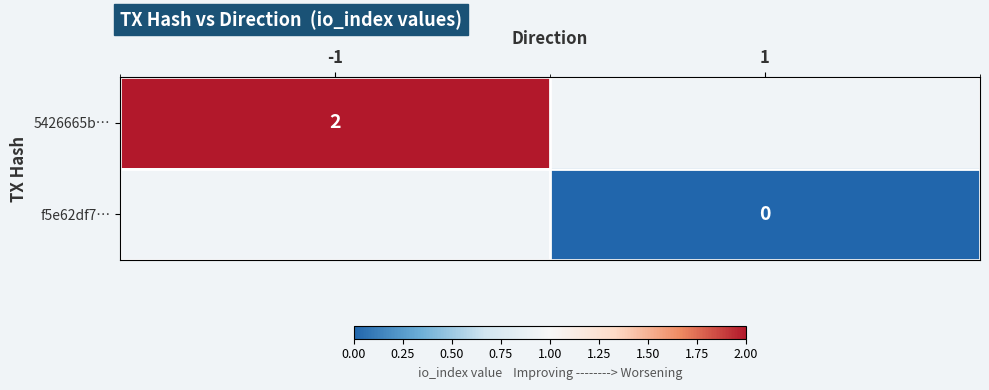

Which has a higher value, 1 or -1?

-1